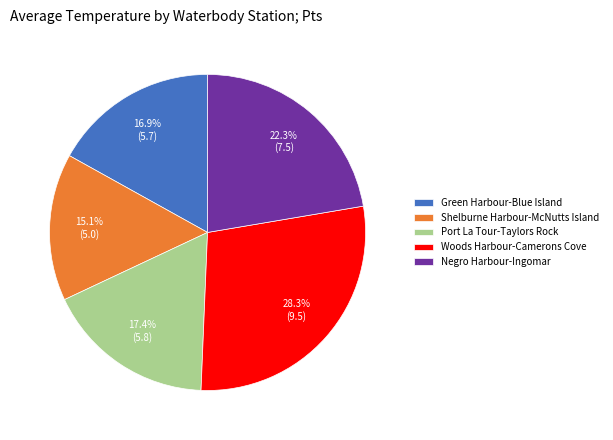

Which slice is the largest?

Woods Harbour-Camerons Cove